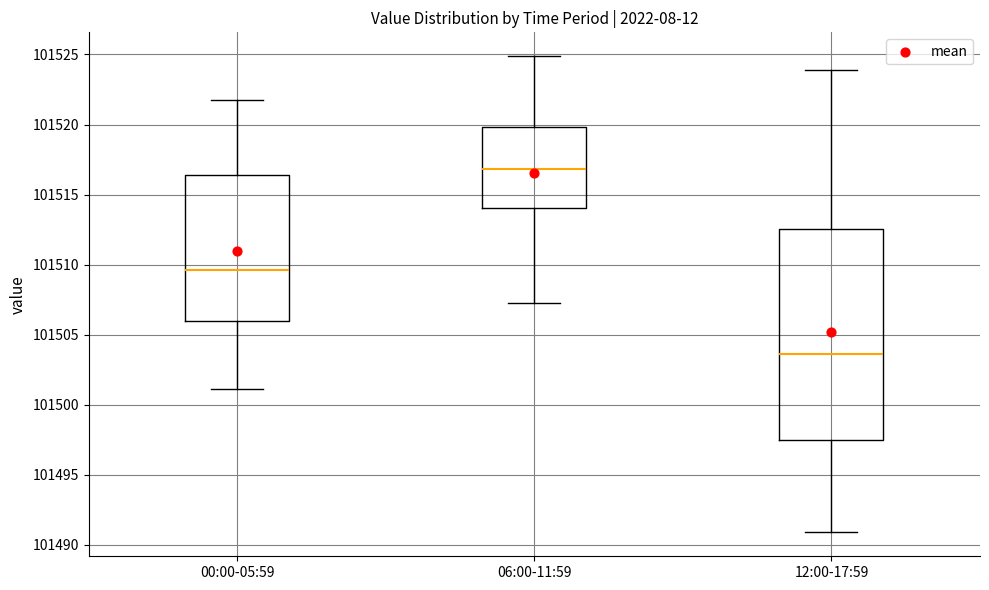

Where does the median line of the box for 00:00-05:59 sit on the y-axis? The values are not printed on the chart, so give them approximately, as read against the axis.

101509.5